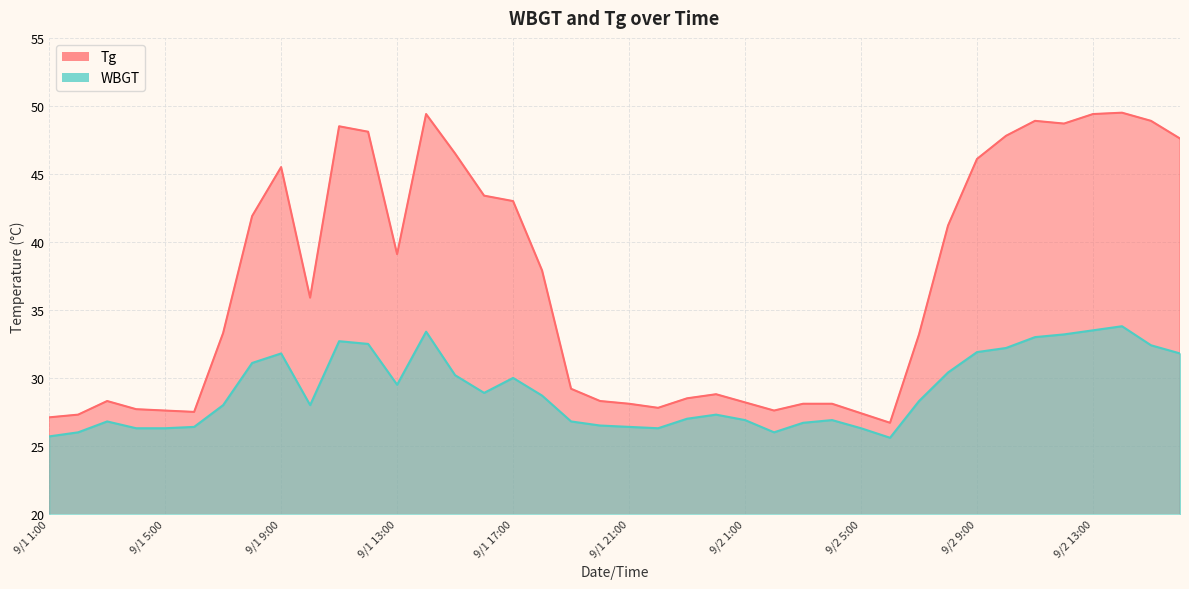

True or false: Tg has more than 0 points higher than both neighbors.

True